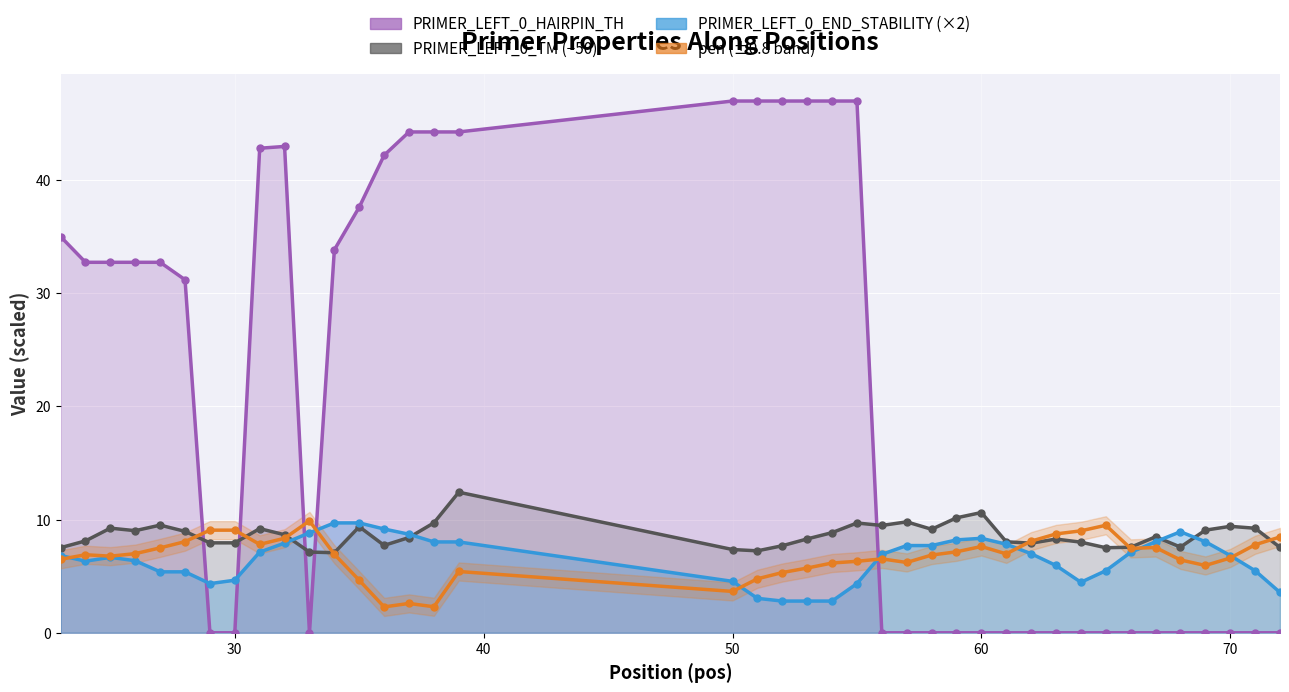

How many values in the PRIMER_LEFT_0_TM series are below 8?

14